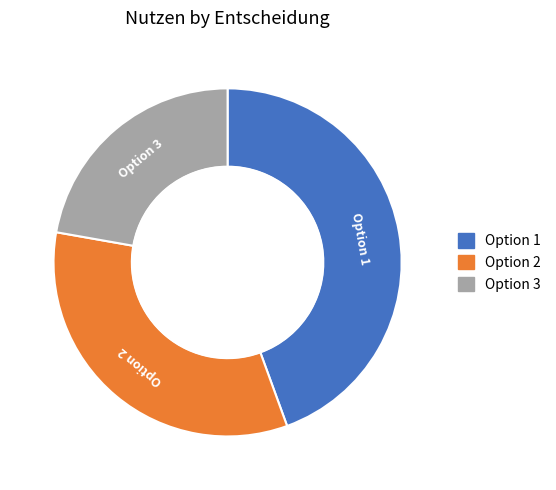

Does any single category account for the majority?

No